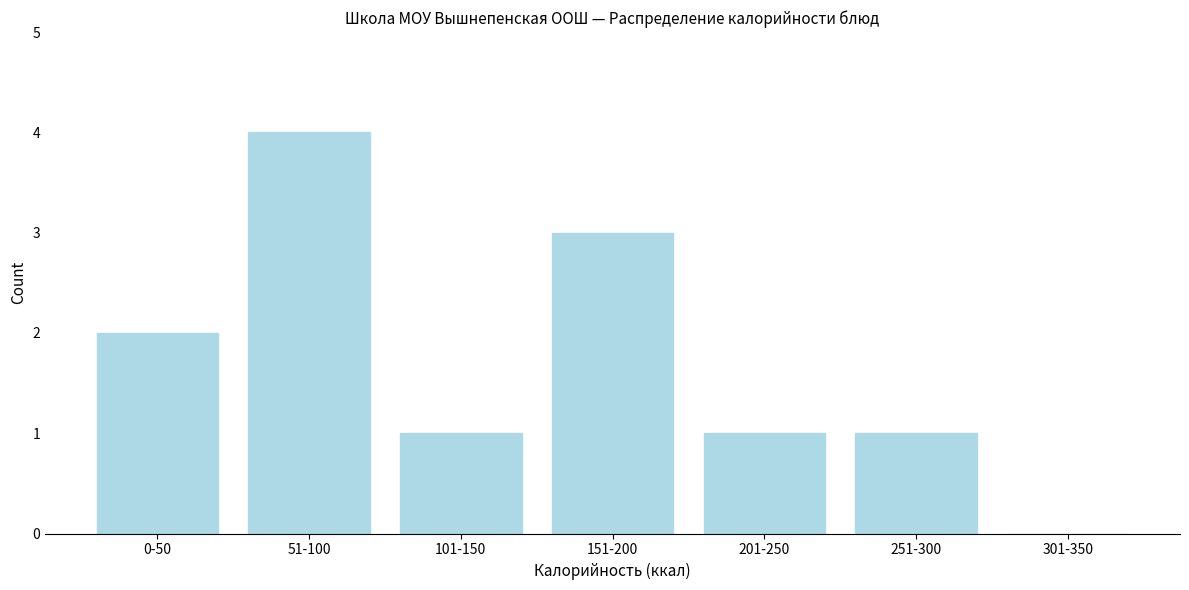

Reading left to right, transcribe all the data shown in this chart.

0-50=2	51-100=4	101-150=1	151-200=3	201-250=1	251-300=1	301-350=0